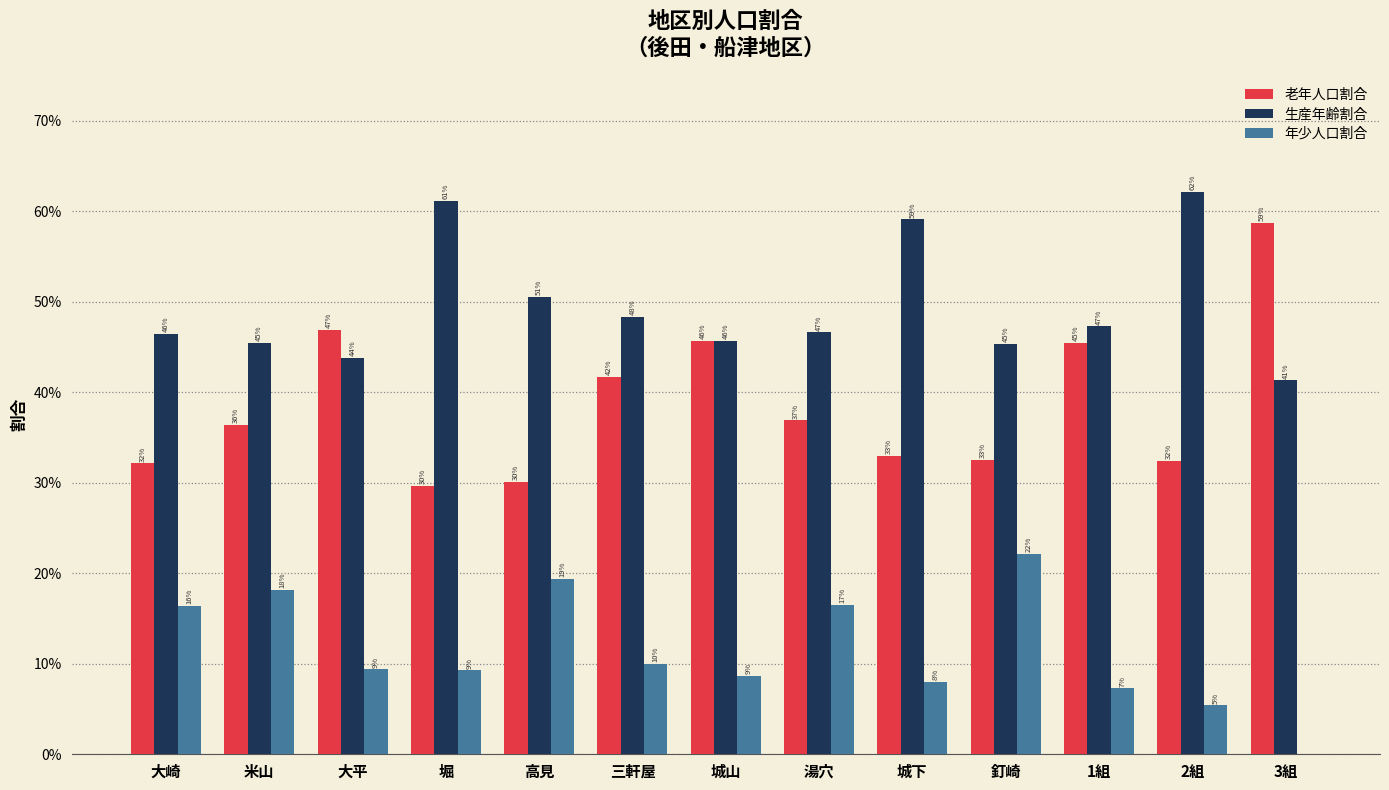

Which label corresponds to the largest value in the chart?

2組